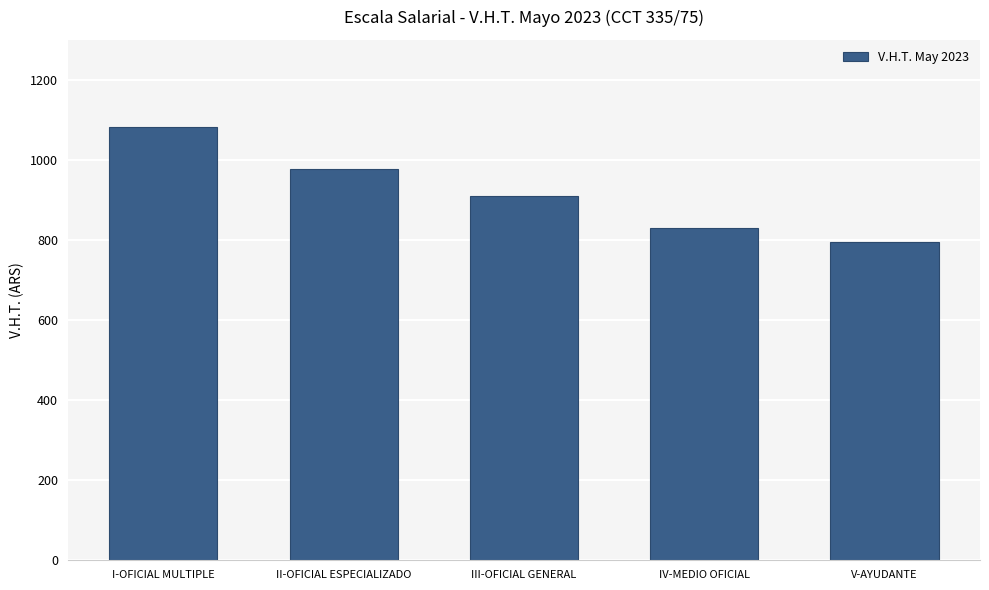

Where does the data first go above 909?

I-OFICIAL MULTIPLE